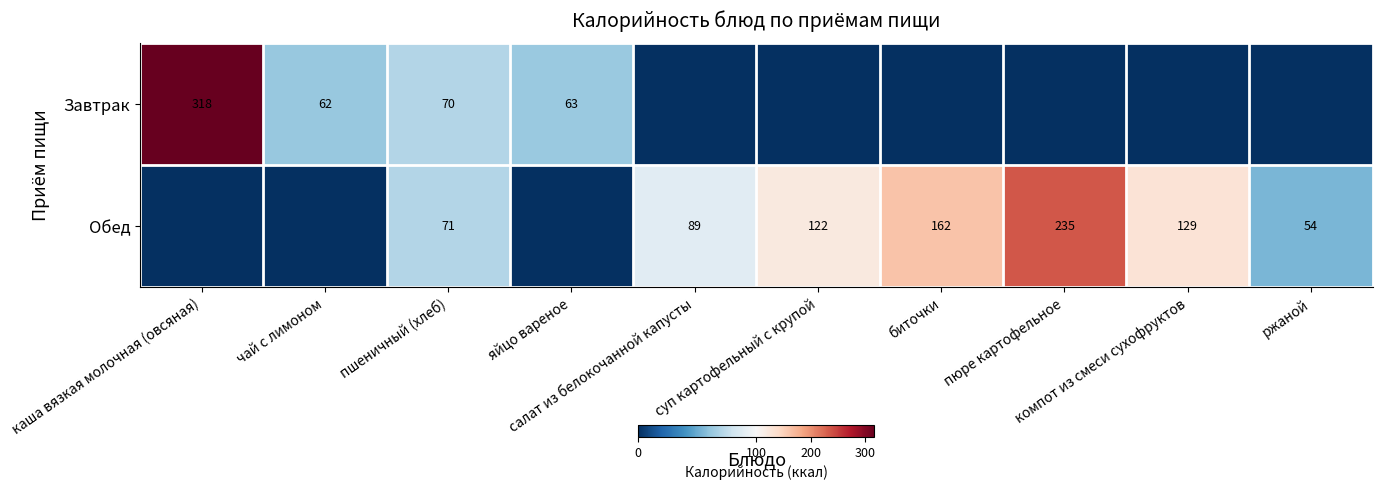

Between биточки and пюре картофельное, which series saw the biggest shift?

Обед